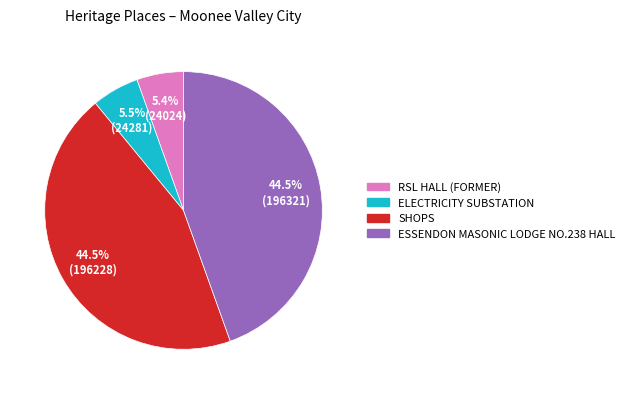

To the nearest percent, what is the average slice percentage?

25%